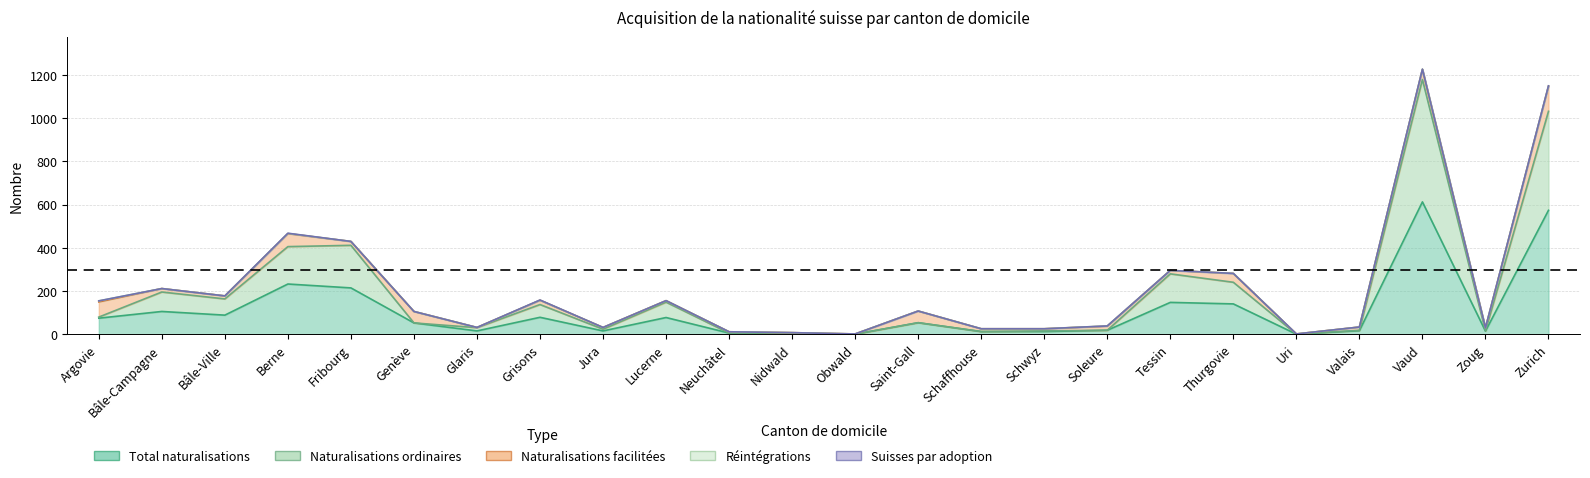

Reading right to left, extract all data points from this chart.

Total naturalisations: 574	15	613	17	1	141	148	19	13	13	54	1	4	6	78	16	79	16	53	215	233	89	106	75
Naturalisations ordinaires: 458	1	566	2	0	100	132	0	3	0	0	0	0	0	71	8	59	15	0	197	173	75	90	5
Naturalisations facilitées: 116	14	47	15	1	41	16	19	10	13	54	1	4	6	7	8	20	1	53	18	60	14	16	70
Réintégrations: 1	0	1	0	0	0	0	1	0	0	0	0	0	0	0	0	0	0	0	0	1	0	0	5
Suisses par adoption: 1	0	0	0	0	0	0	0	0	0	0	0	0	0	0	0	1	0	0	0	1	0	0	0